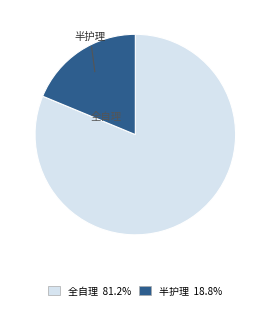

The 半护理 slice represents 19% of the pie. True or false?

True